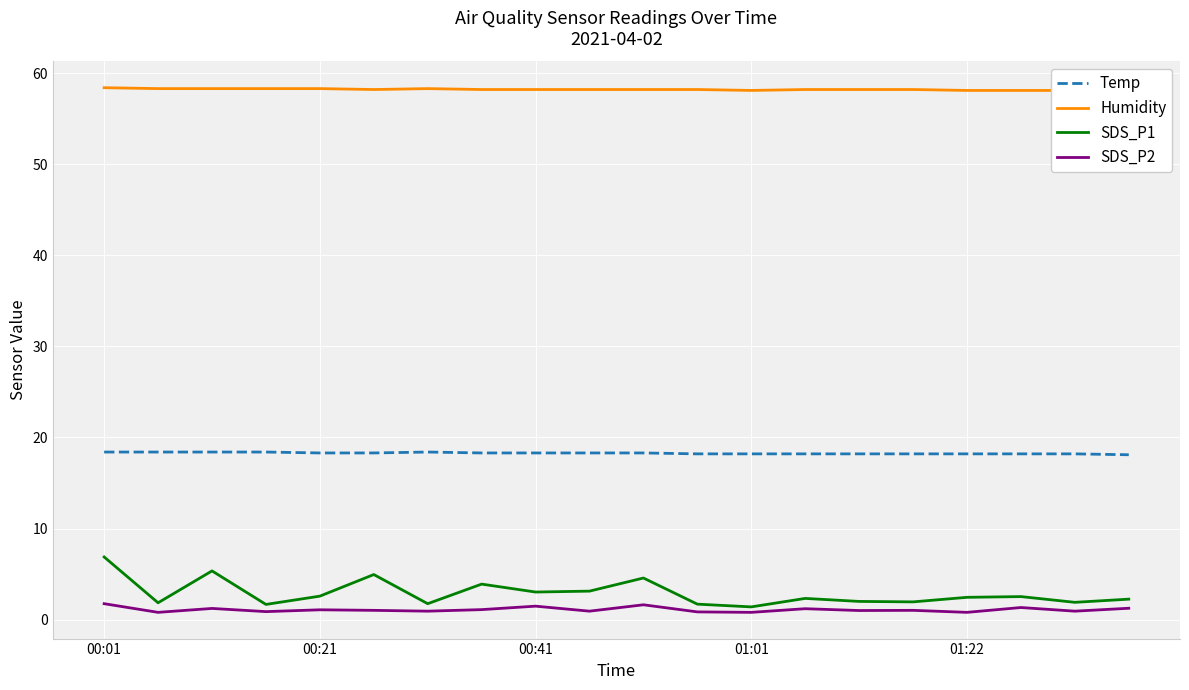

What is the maximum value for SDS_P1?

6.9